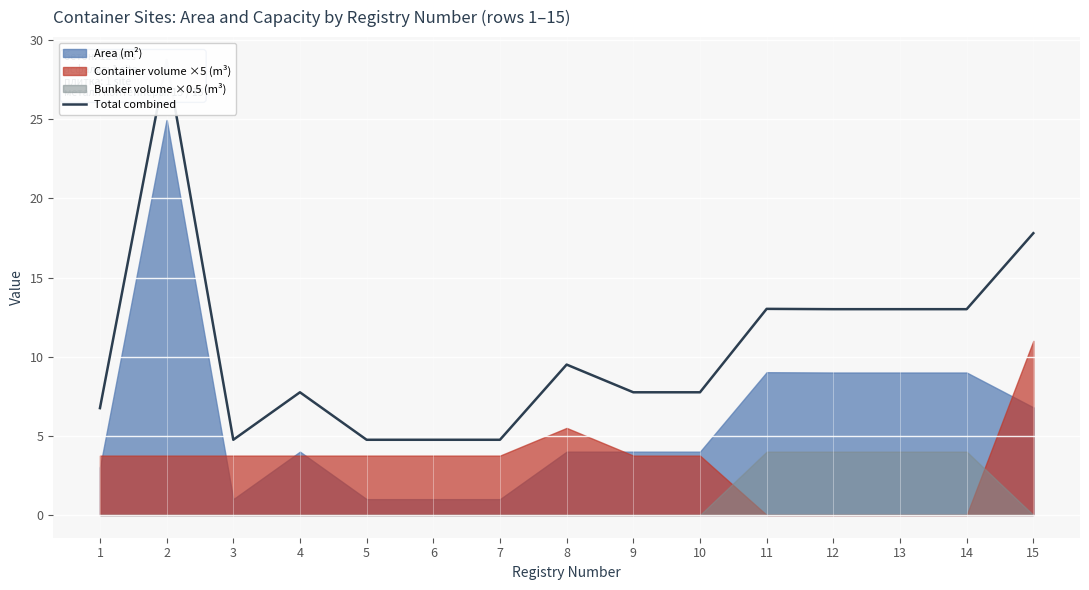

At which category does the data reach its first local peak?

2